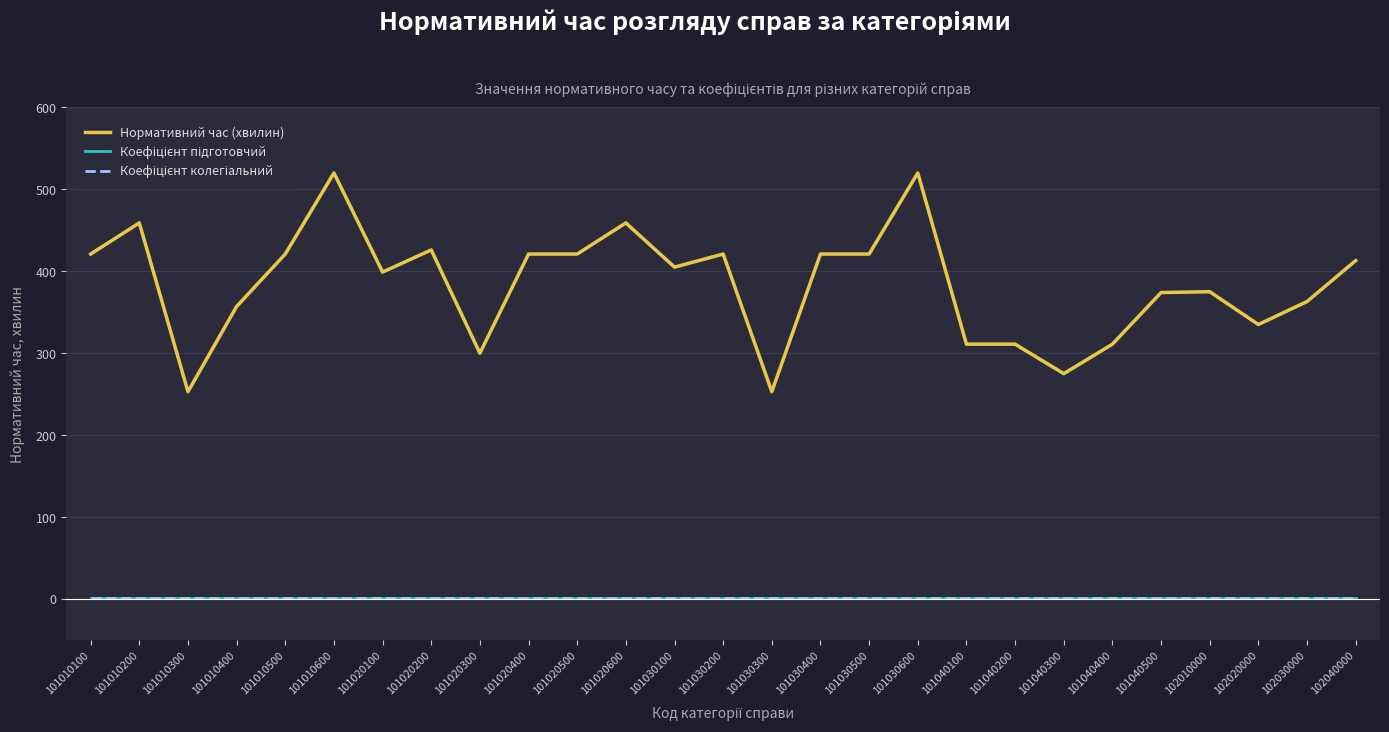

The value of Нормативний час (хвилин) at 101030400 is 717.4. True or false?

False